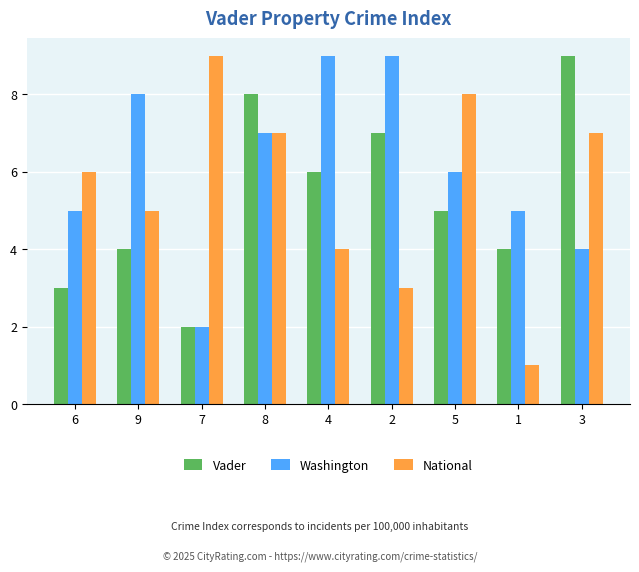

At 3, list the series in order from smallest to largest.

Washington, National, Vader